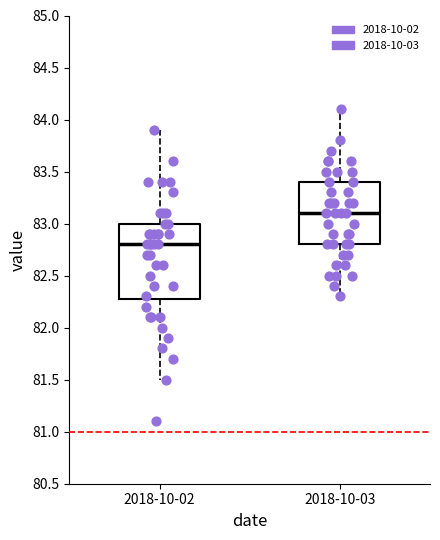

Which box has the lowest median line?

2018-10-02